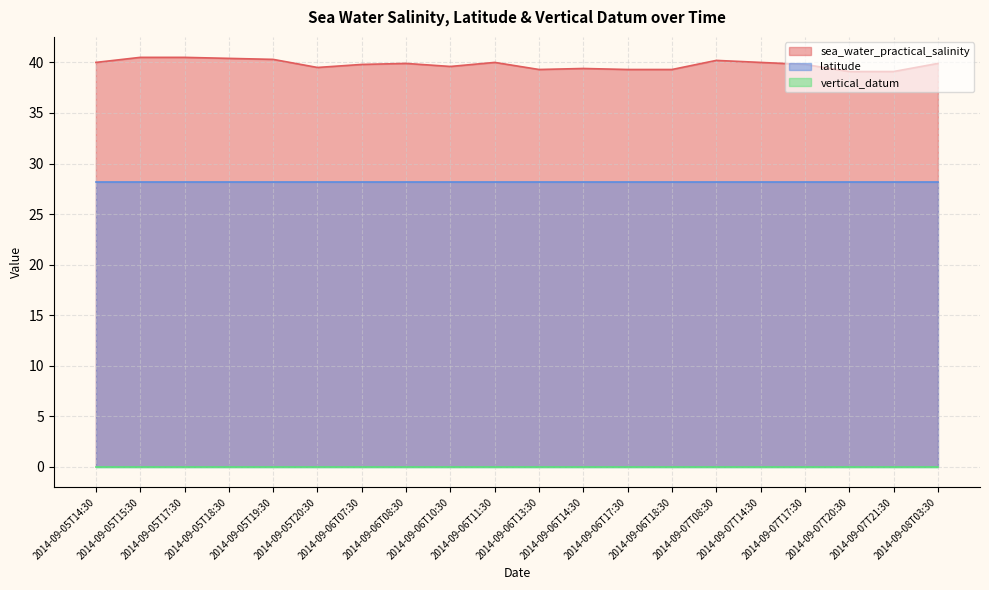

What is the sum of all latitude values?

562.8